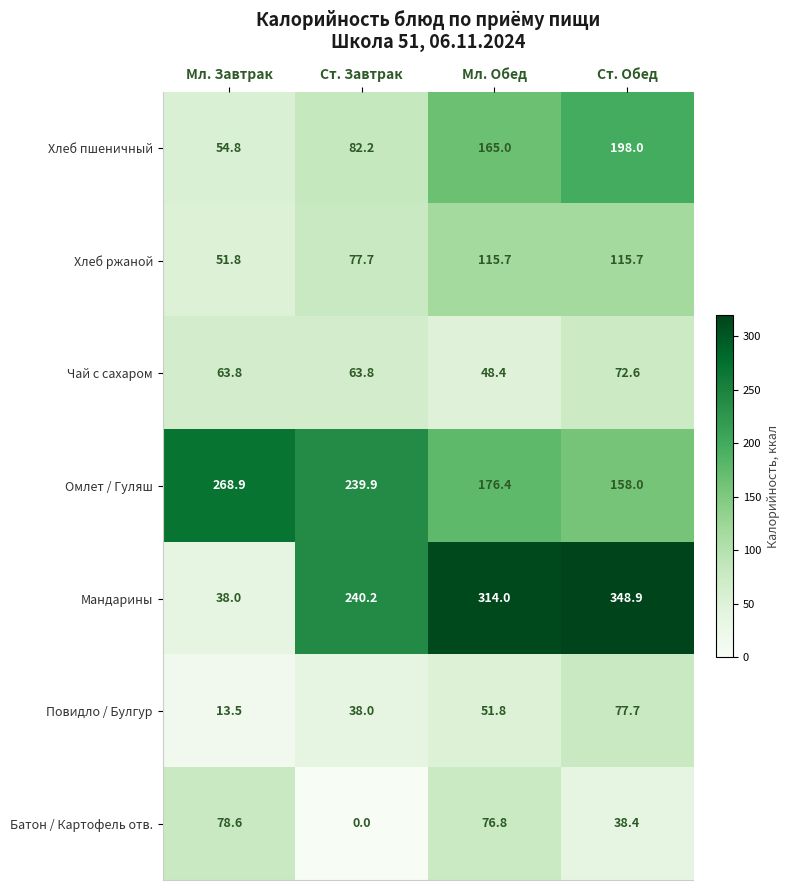

At how many categories does at least one series exceed 169?

4